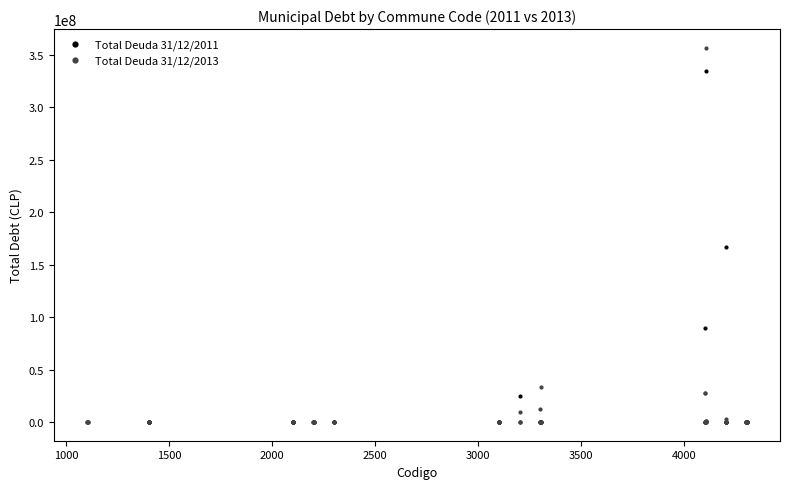

Which series has the widest spread of Y values?

Total Deuda 31/12/2013